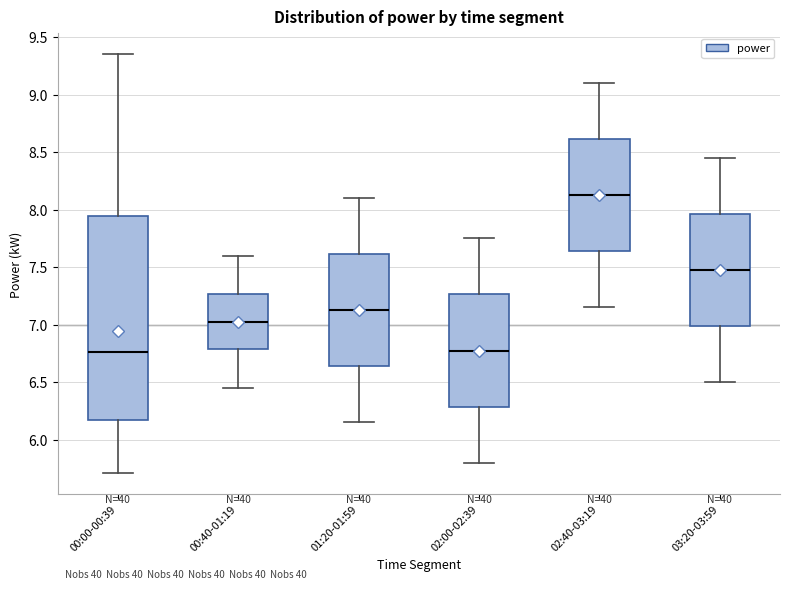

Reading left to right, transcribe this box plot: for each box, give where its median line is, the range the box spans, and where its two whiskers end, as read against the y-axis. The values are not printed on the chart, so give them approximately, as read against the axis.

00:00-00:39: median 6.75, box 6.15 to 7.95, whiskers 5.70 to 9.35
00:40-01:19: median 7.05, box 6.80 to 7.25, whiskers 6.45 to 7.60
01:20-01:59: median 7.15, box 6.65 to 7.60, whiskers 6.15 to 8.10
02:00-02:39: median 6.80, box 6.30 to 7.25, whiskers 5.80 to 7.75
02:40-03:19: median 8.15, box 7.65 to 8.60, whiskers 7.15 to 9.10
03:20-03:59: median 7.50, box 7.00 to 7.95, whiskers 6.50 to 8.45